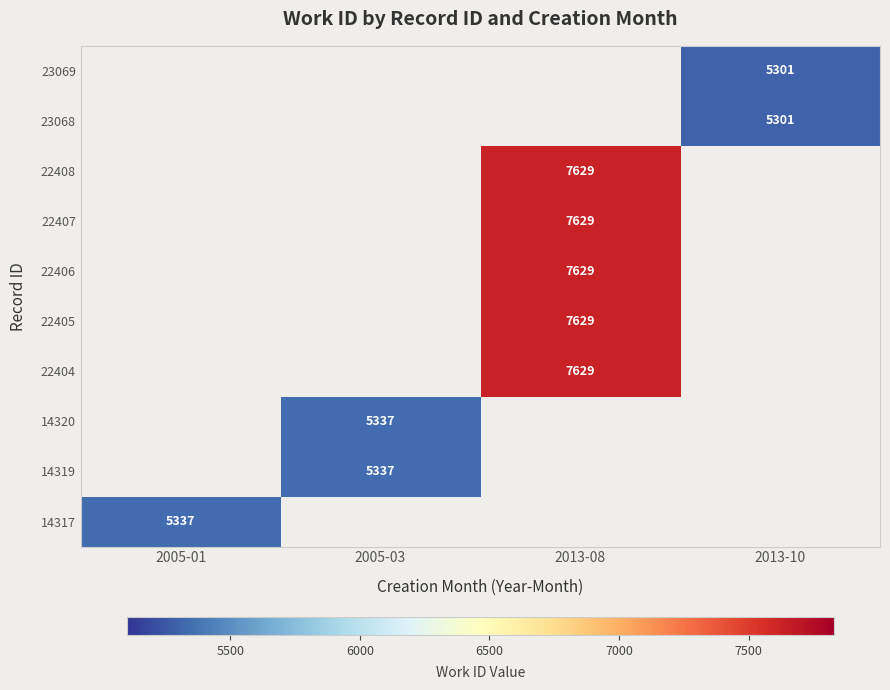

The 14317 series shows 5337 at 2005-01. True or false?

True